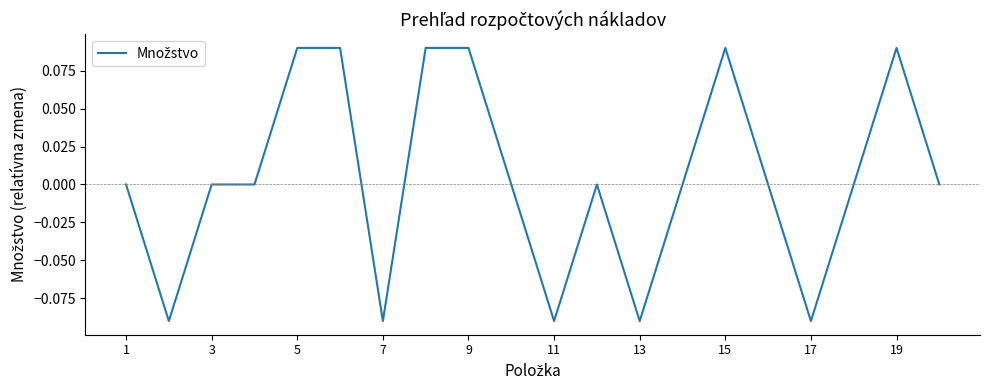

Does the chart display data point markers on the line(s)?

No